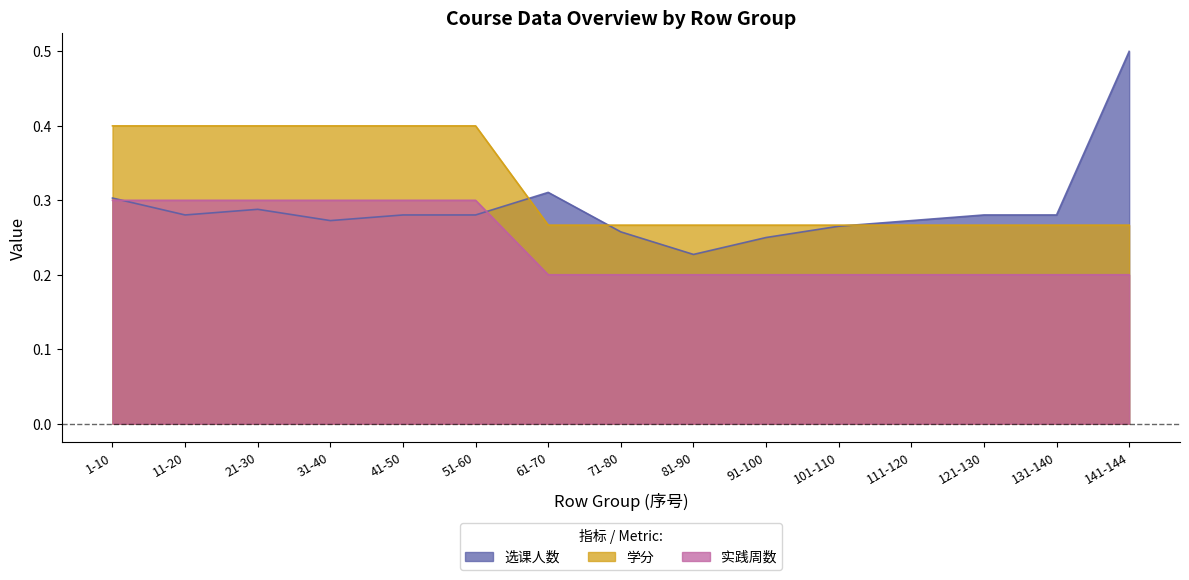

What is the total value across all series at 121-130?

0.7